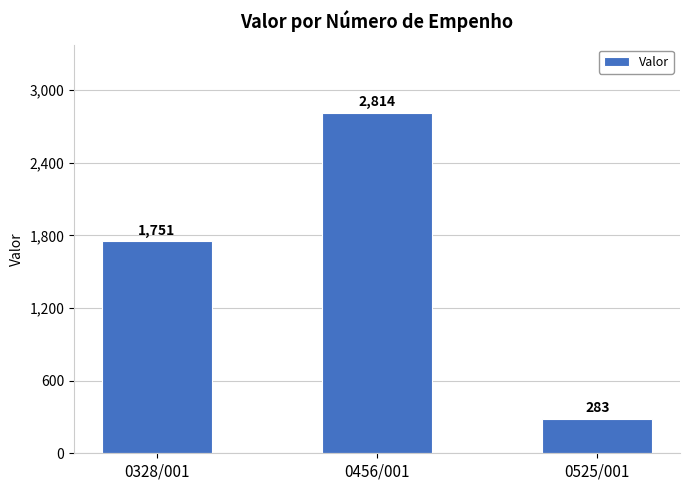

What value does the data have at 0328/001?

1751